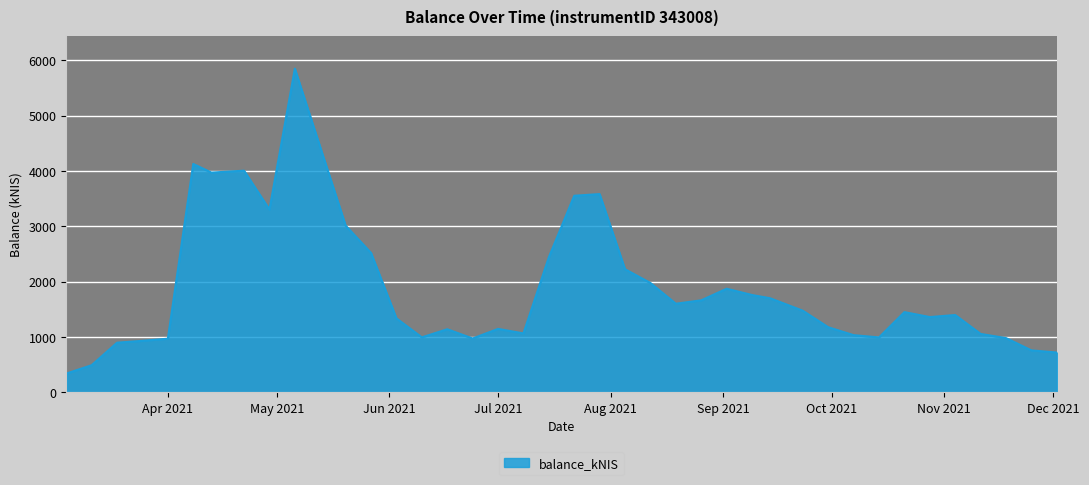

How many values exceed 1449?

20